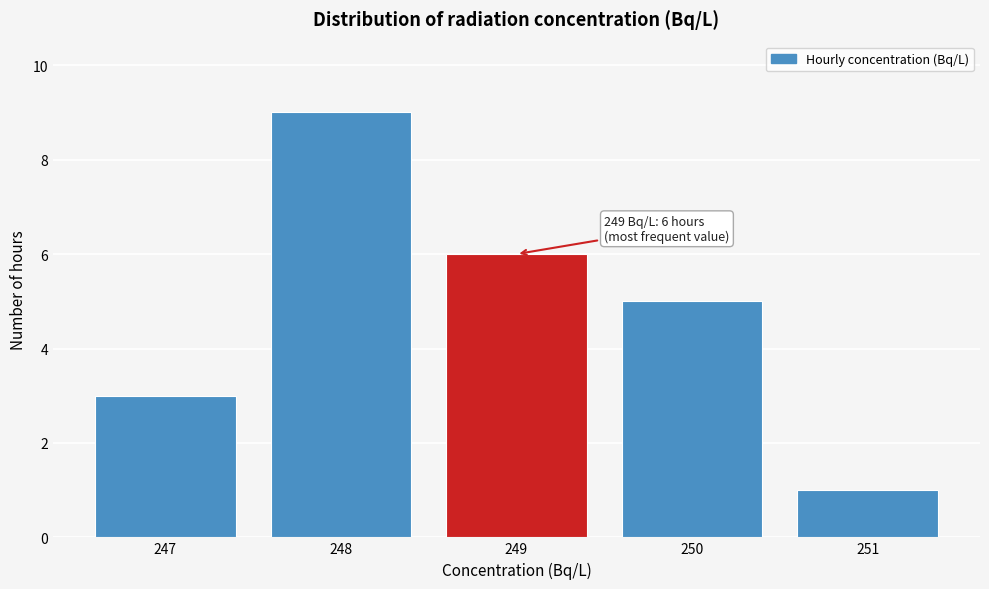

Over which range of the x-axis is the bar tallest?

247.5 to 248.5